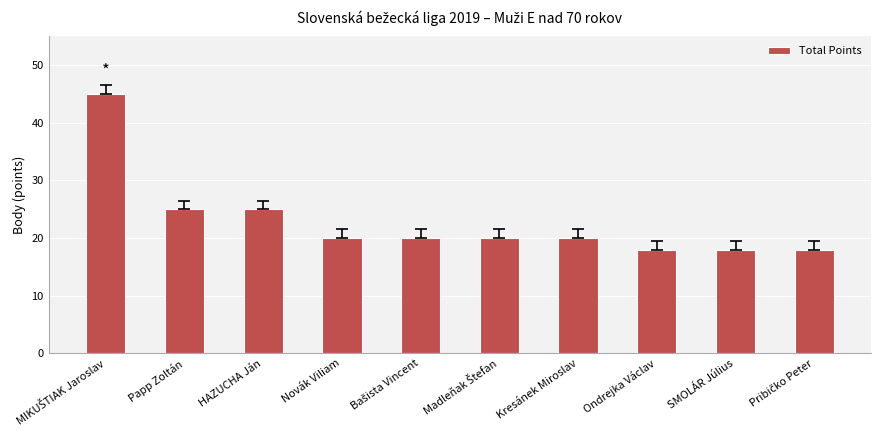

What position from the right is HAZUCHA Ján?

8